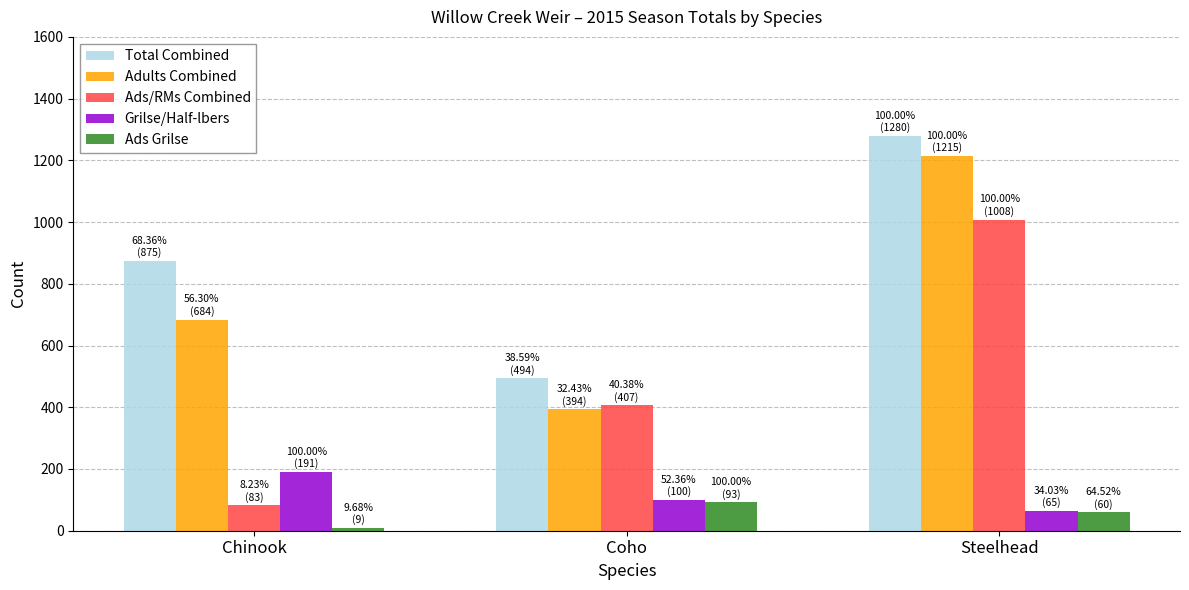

Reading left to right, list all the values displayed in this chart.

Total Combined: Chinook=875	Coho=494	Steelhead=1280
Adults Combined: Chinook=684	Coho=394	Steelhead=1215
Ads/RMs Combined: Chinook=83	Coho=407	Steelhead=1008
Grilse/Half-lbers: Chinook=191	Coho=100	Steelhead=65
Ads Grilse: Chinook=9	Coho=93	Steelhead=60